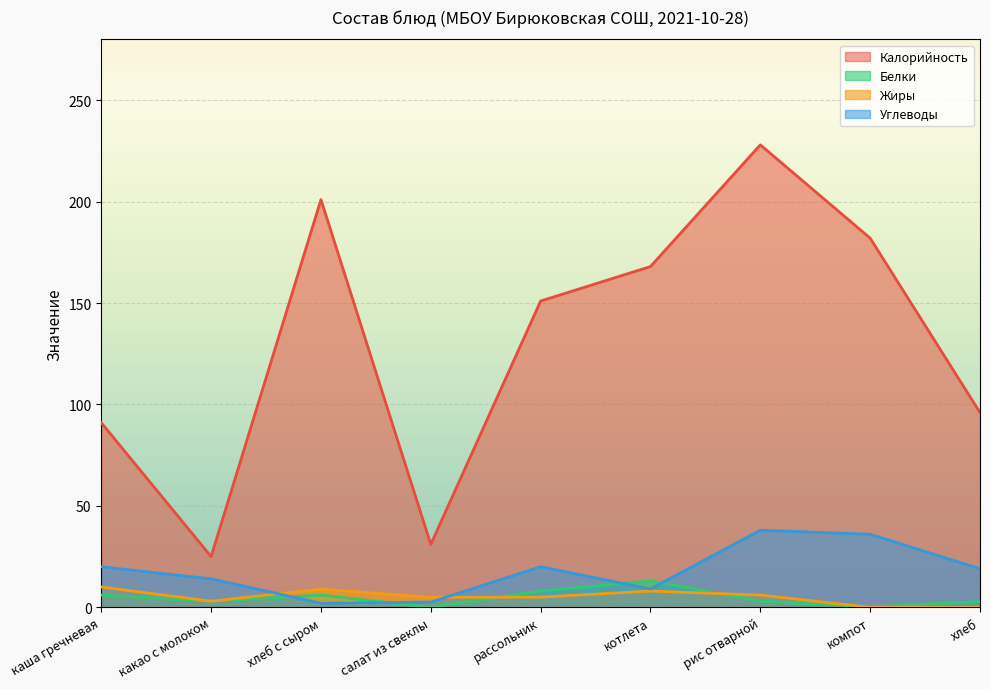

In Углеводы, how many points are higher than both neighbors (excluding endpoints)?

2